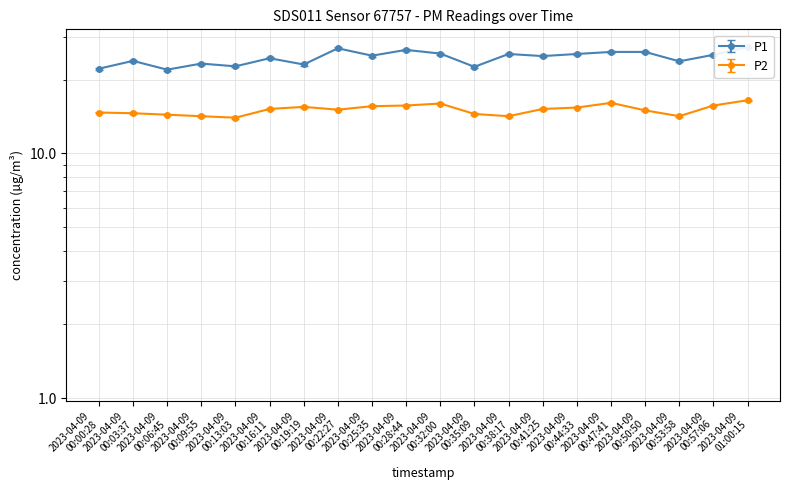

True or false: P1 and P2 intersect in this chart.

False